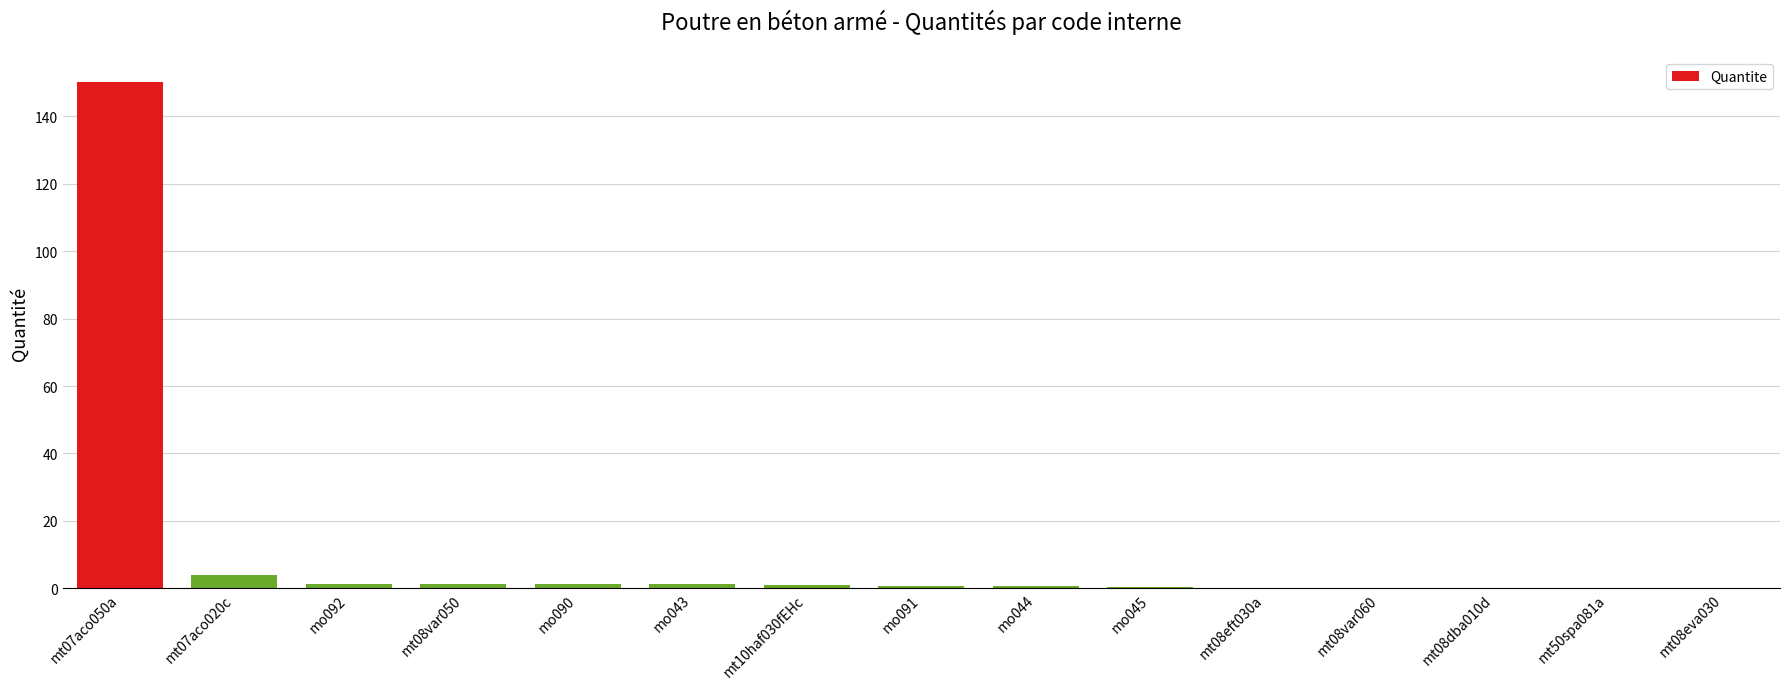

True or false: the data shows 1.2 at mo090.

True